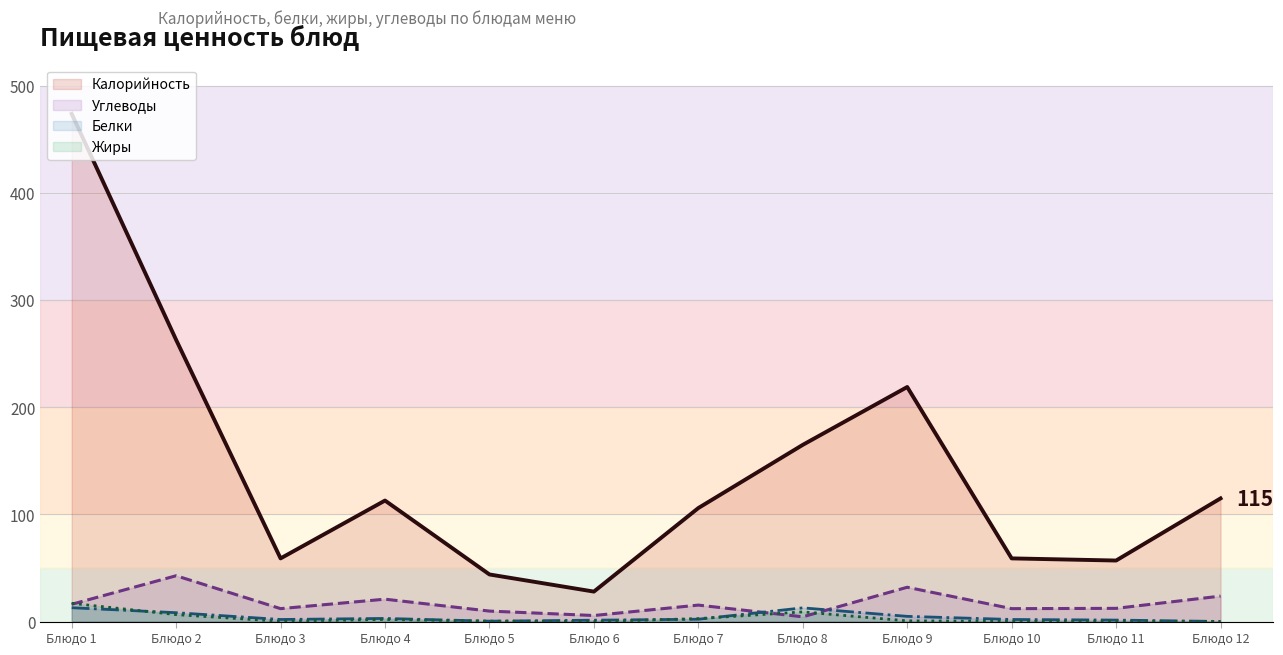

Read the Углеводы value at Блюдо 12.

23.8